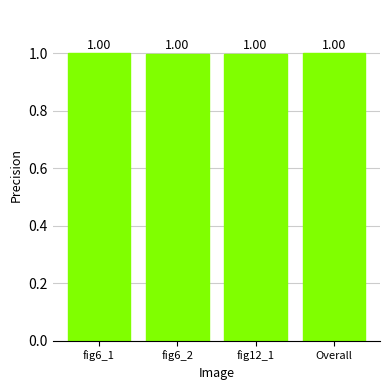

What is the average value?

1.0